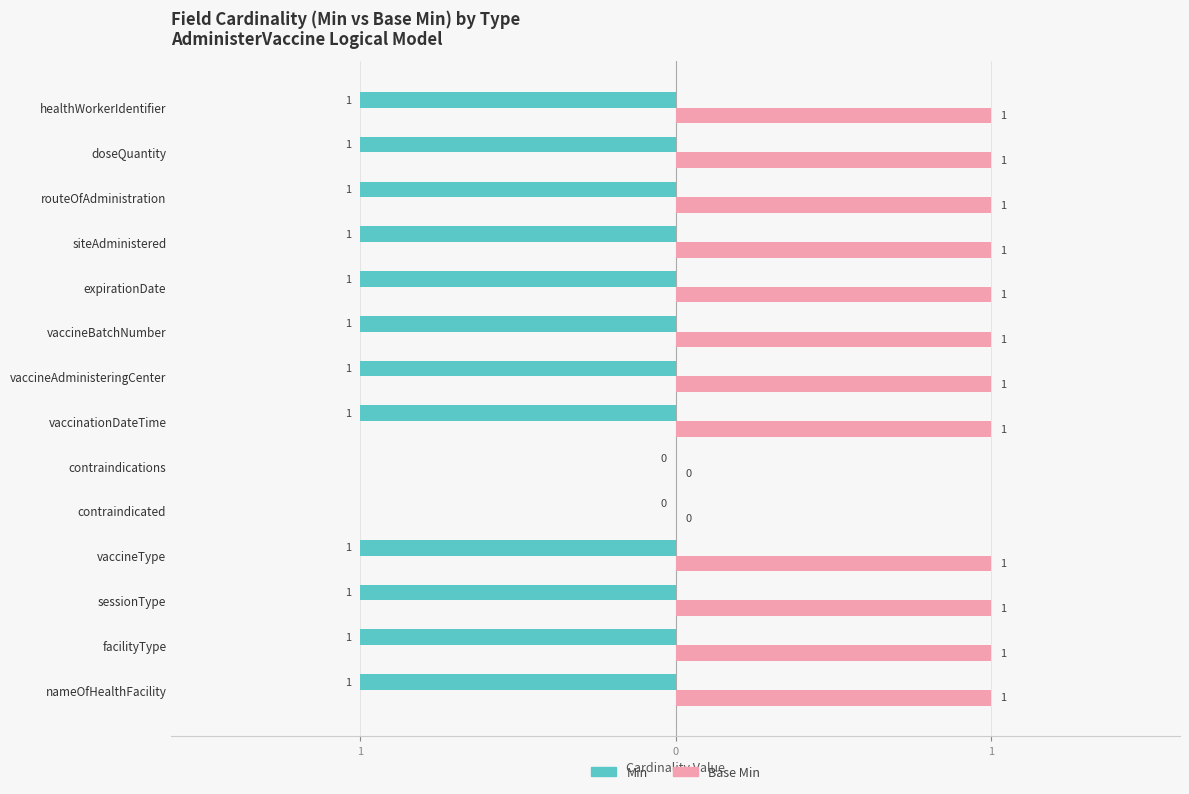

What are all the series names shown in the legend?

Min, Base Min